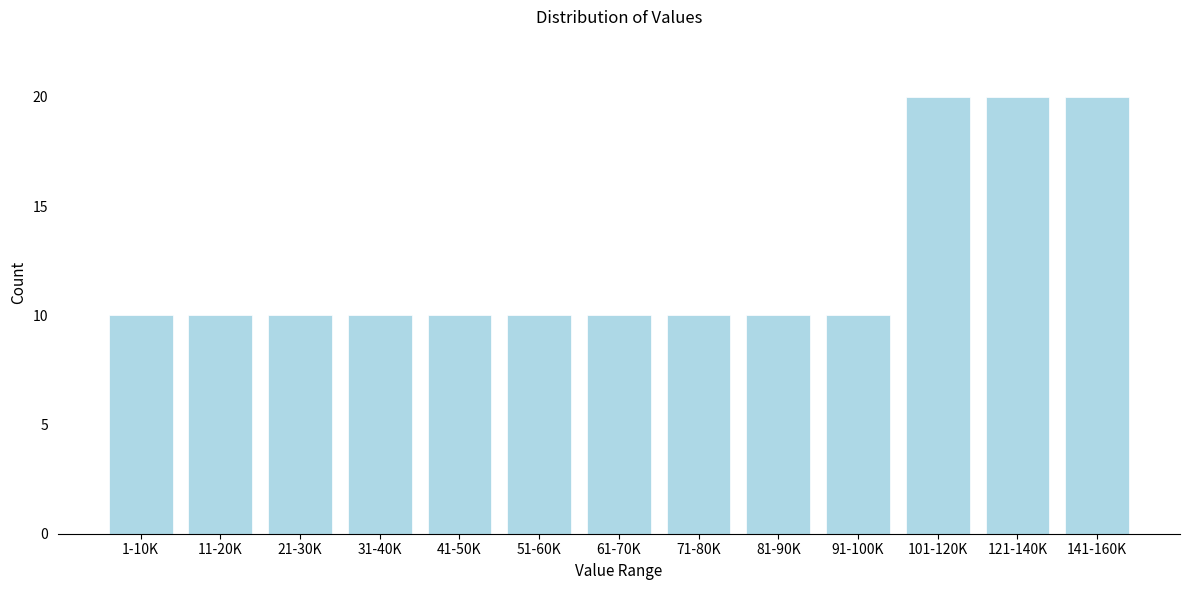

Reading left to right, extract all data points from this chart.

10	10	10	10	10	10	10	10	10	10	20	20	20